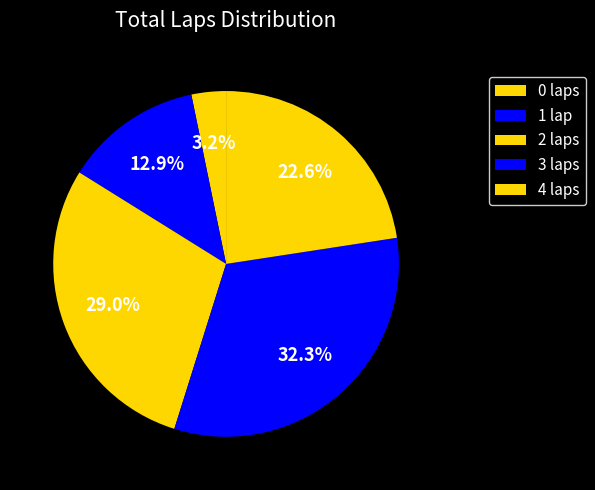

To the nearest percent, what is the difference between the largest and smallest slice percentages?

29%